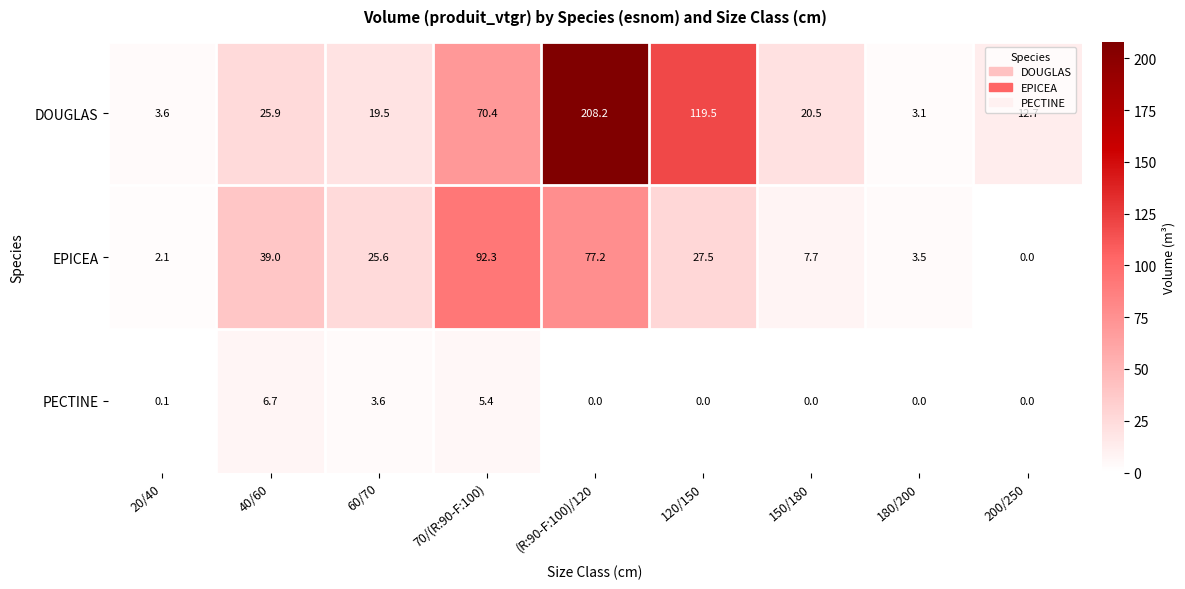

Which label corresponds to the largest value in the chart?

(R:90-F:100)/120